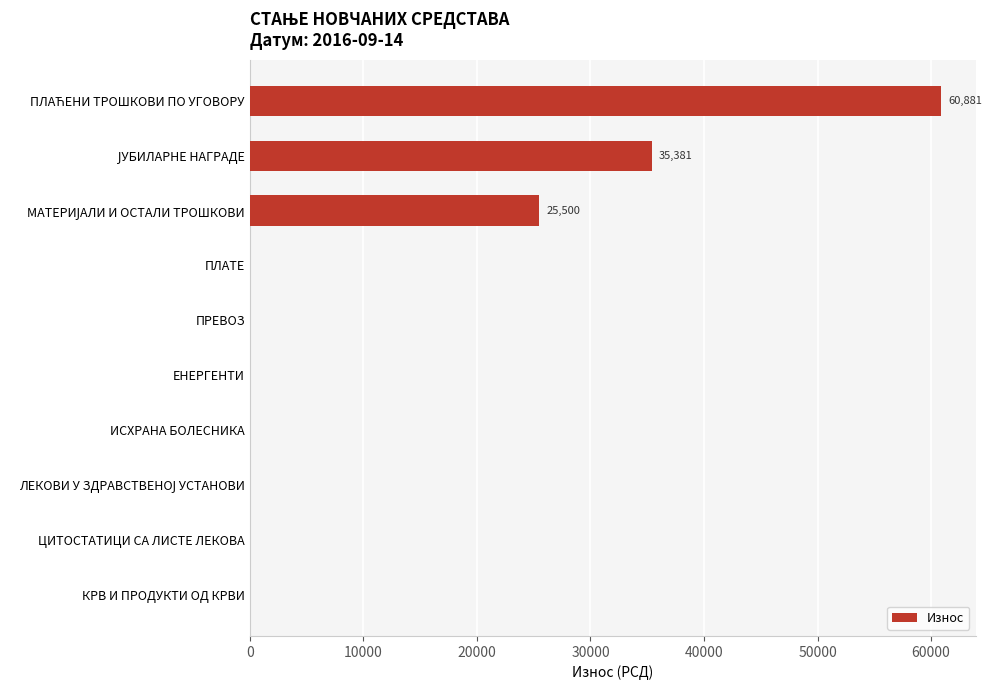

The chart shows a value of 0 at ИСХРАНА БОЛЕСНИКА. True or false?

True